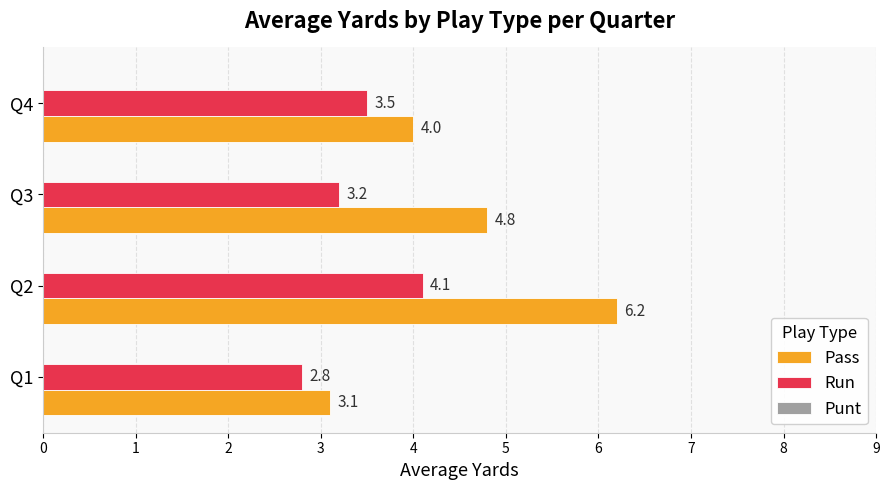

What is the maximum value shown in the chart?

6.2